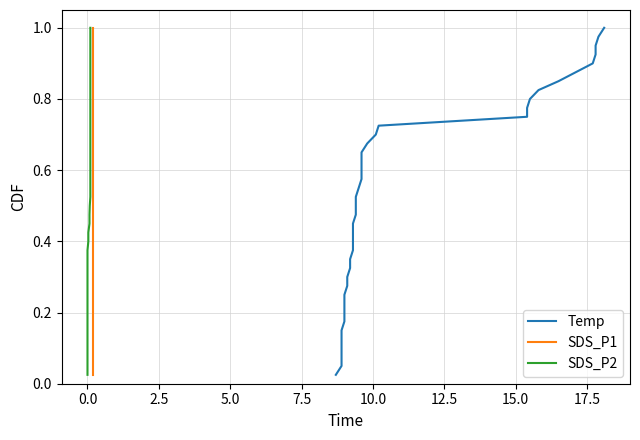

What is the label of the 32nd point from the right?

17.5